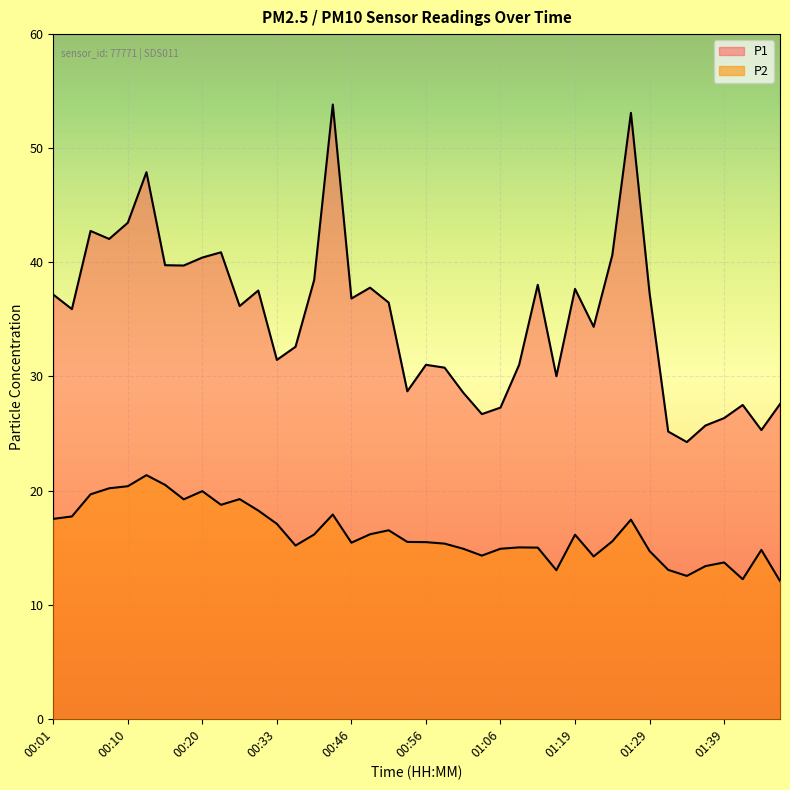

In P2, how many points are higher than both neighbors (excluding endpoints)?

10